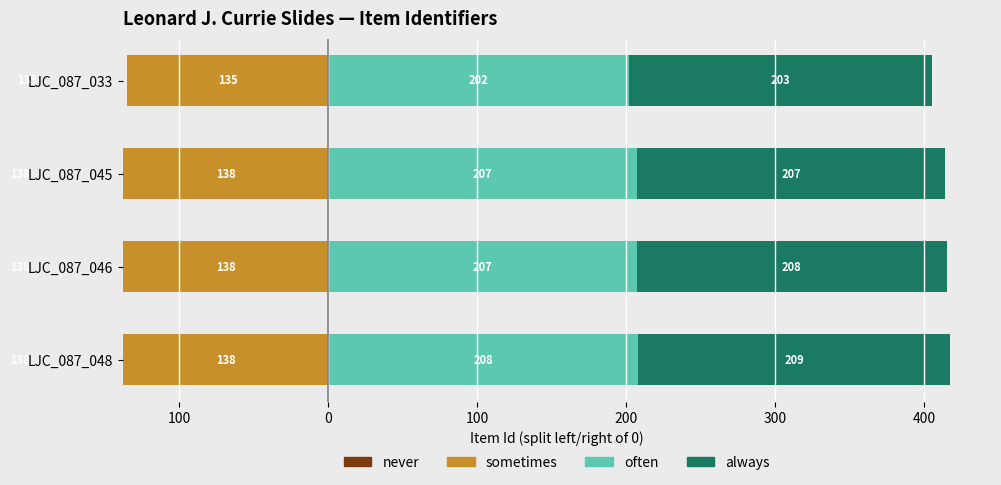

What is the difference between the second highest and minimum values in the often series?

5